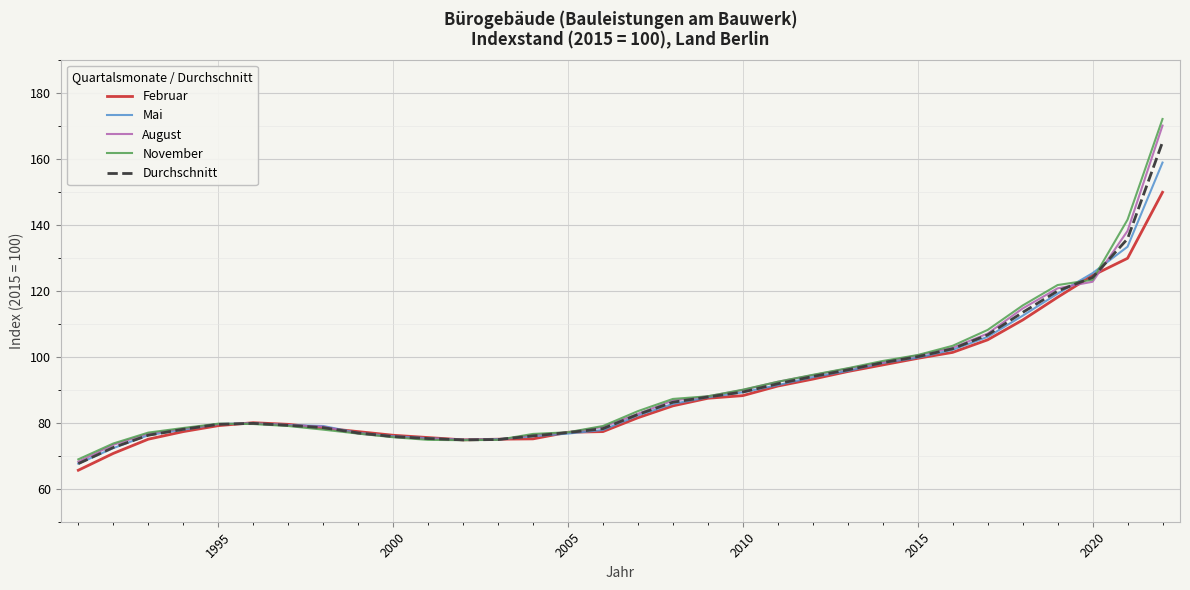

What is the greatest value displayed?

172.0